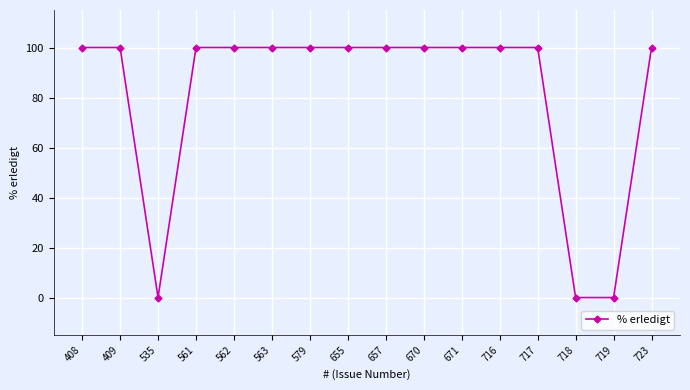

What is the approximate value at 579, to the nearest 10?

100